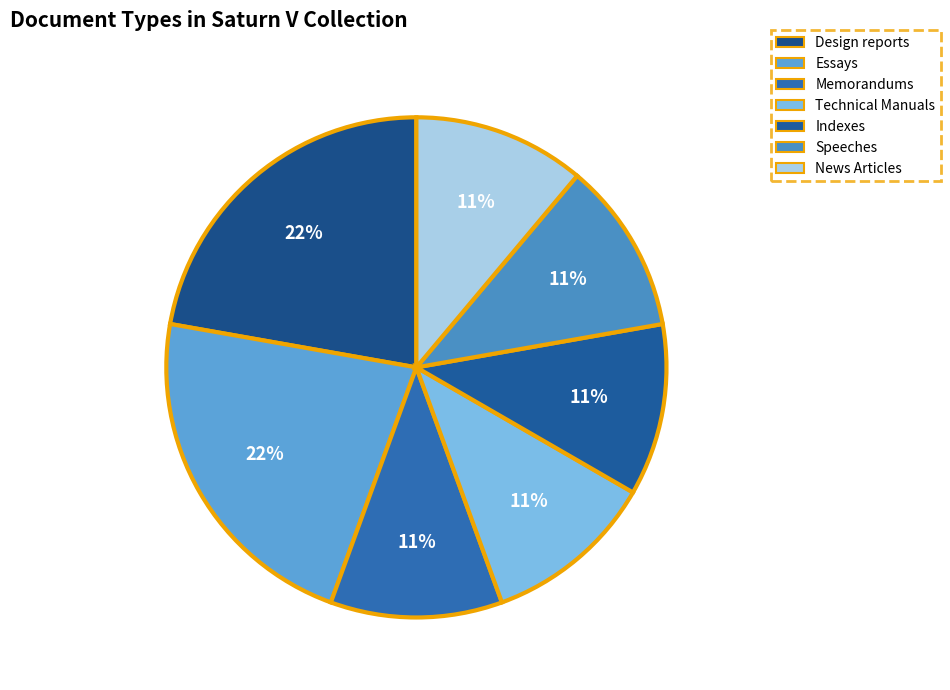

How many segments does this pie chart have?

7